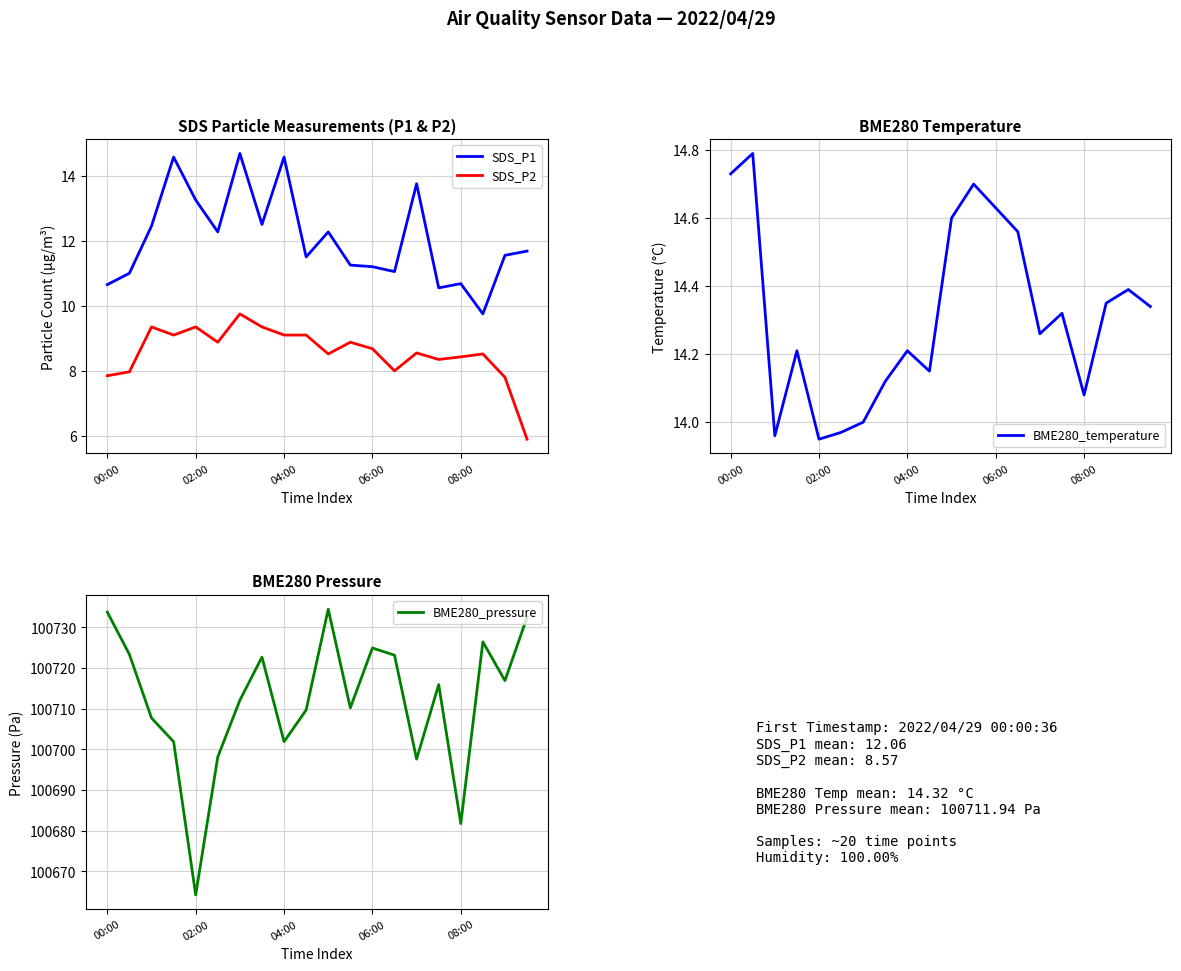

What is the greatest value displayed?

100734.4